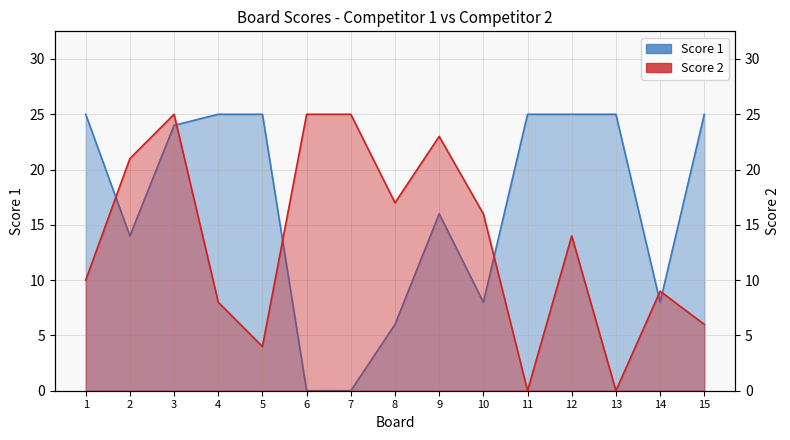

Which category has the lowest value across all series?

6